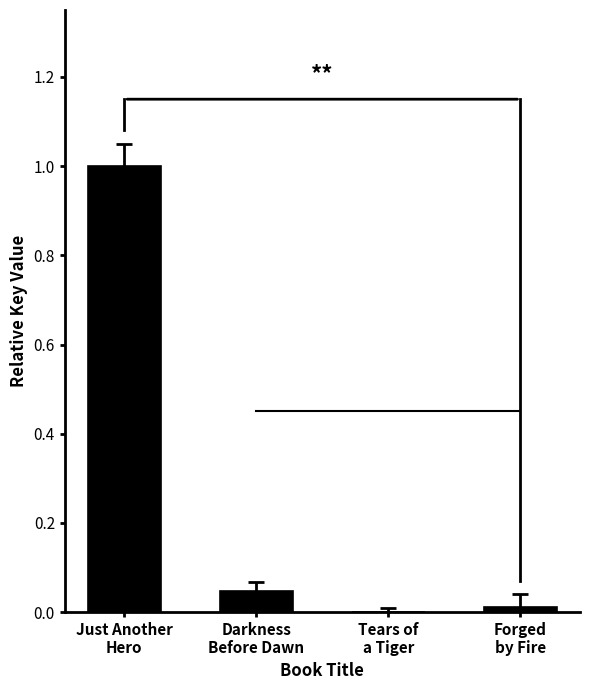

What is the sum of all values?

1.1